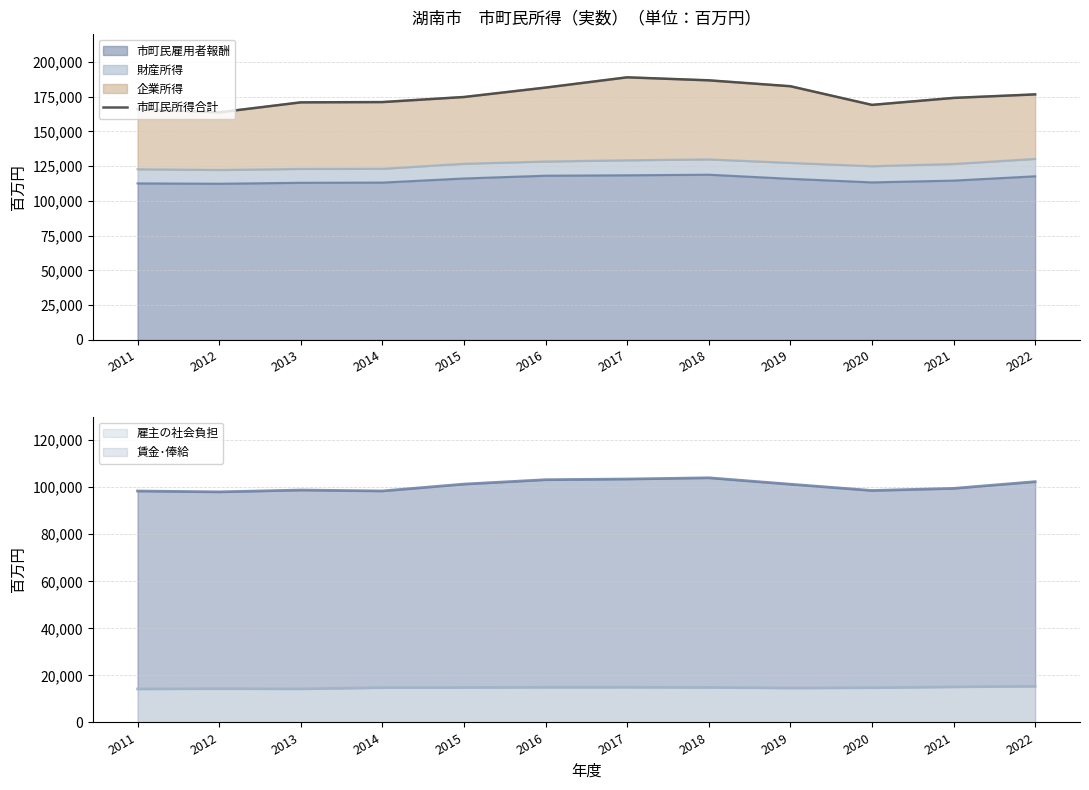

How many interior local peaks (higher than both neighbors) does the data have?

1